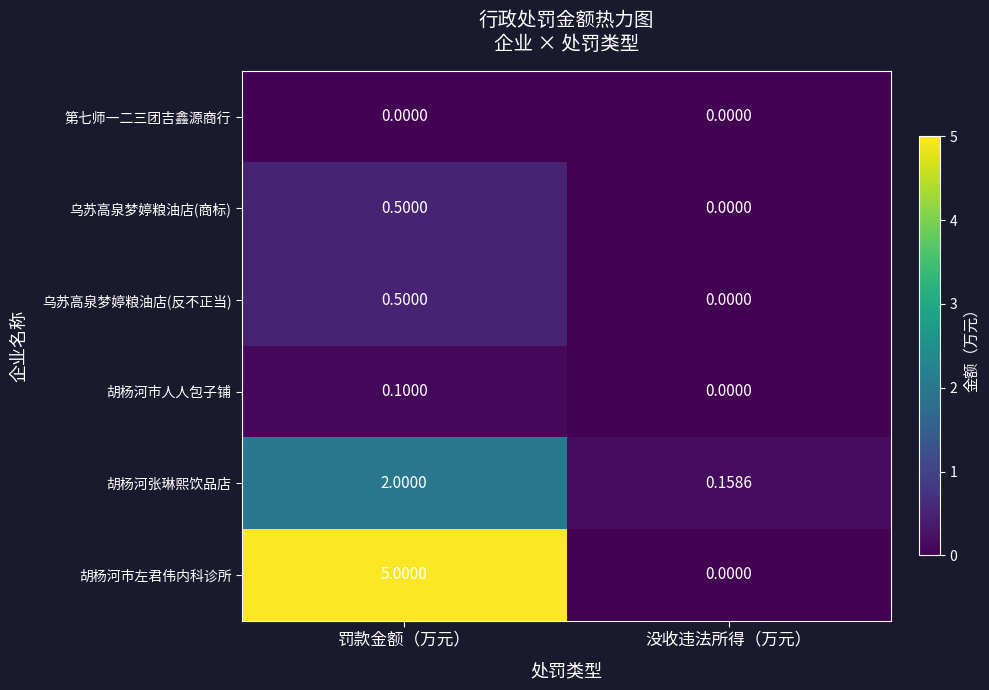

Where is 胡杨河张琳熙饮品店 nearest to the value 1?

没收违法所得（万元）